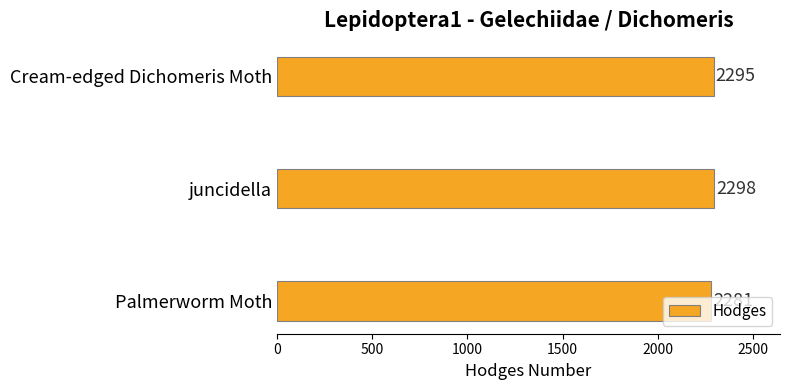

Does the chart contain stacked bars?

No